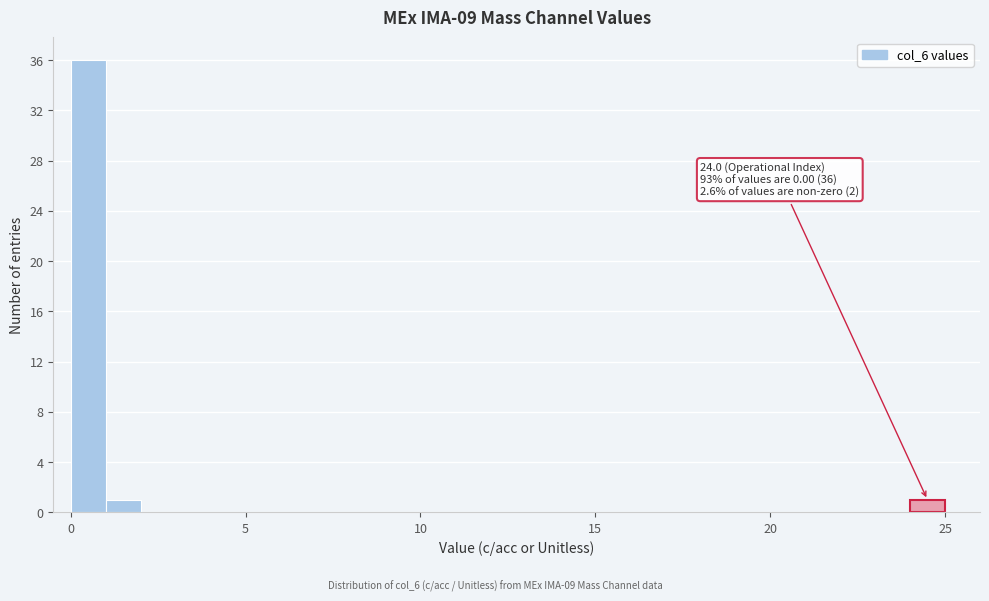

Around what value on the x-axis is the tallest bar? Give the approximate position of its centre, as read against the axis.

0.5